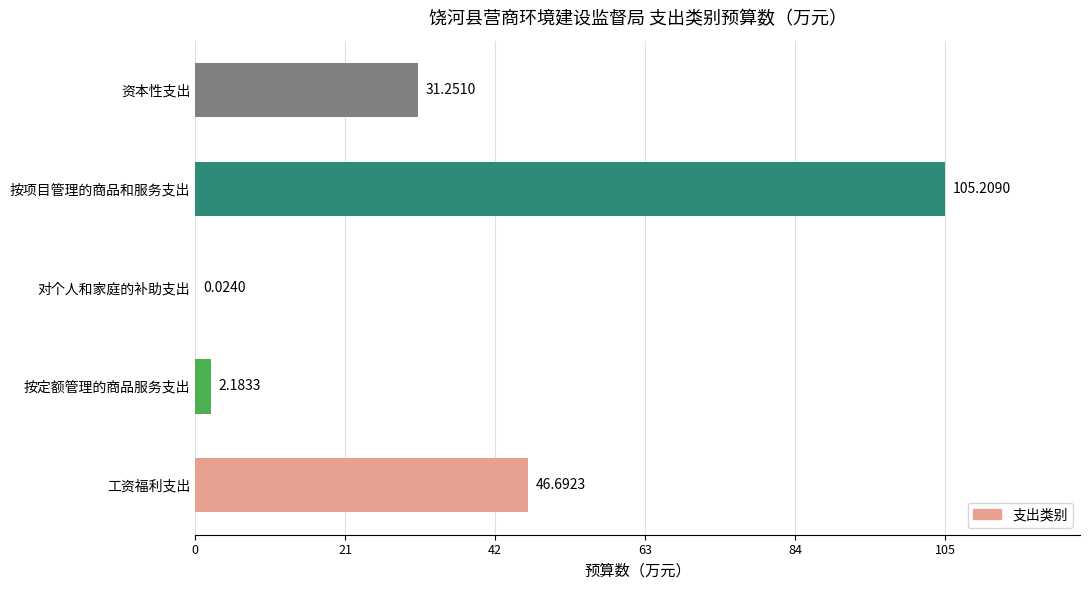

Which category has the highest value across all series?

按项目管理的商品和服务支出